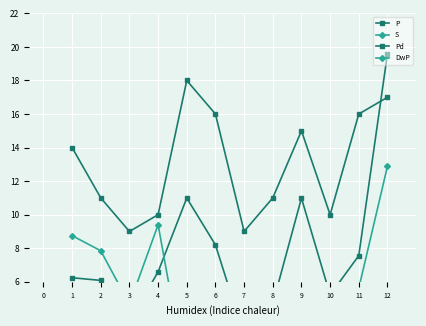

True or false: Pd and DwP intersect in this chart.

False